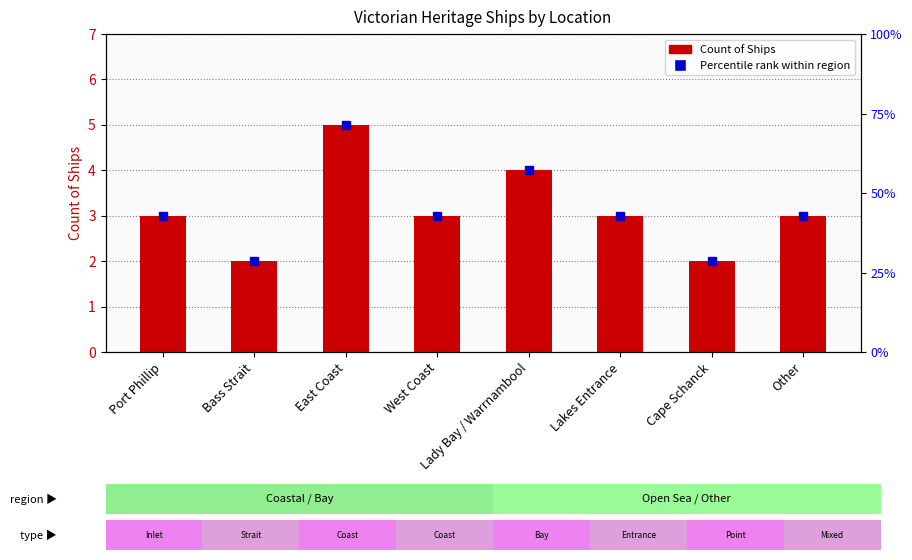

Between Lakes Entrance and Other, which is larger?

Lakes Entrance